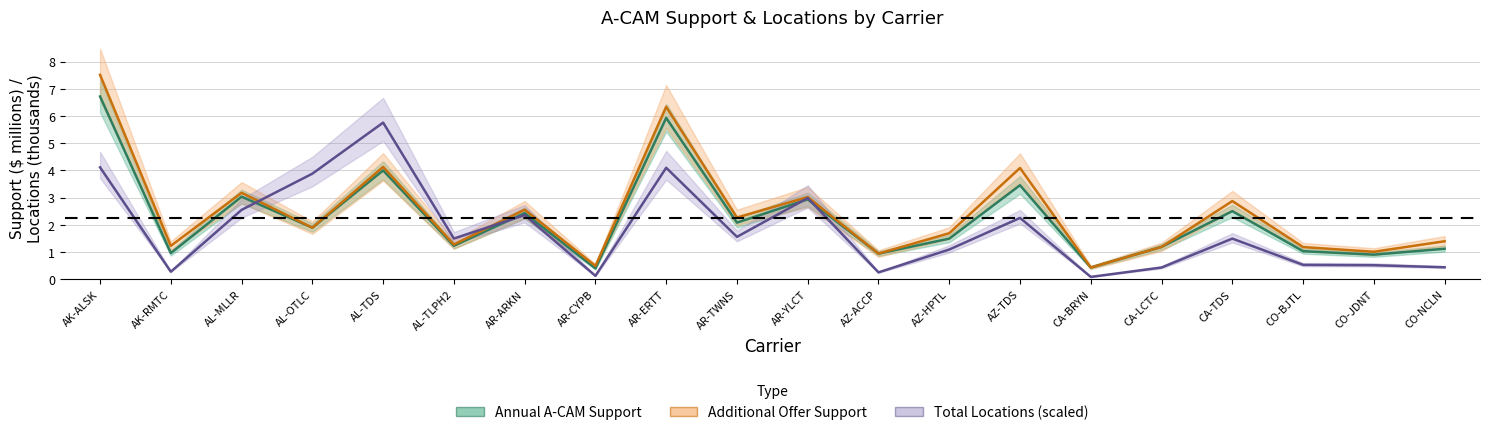

What is the difference between the maximum and minimum values in the Annual A-CAM Support series?

6.3